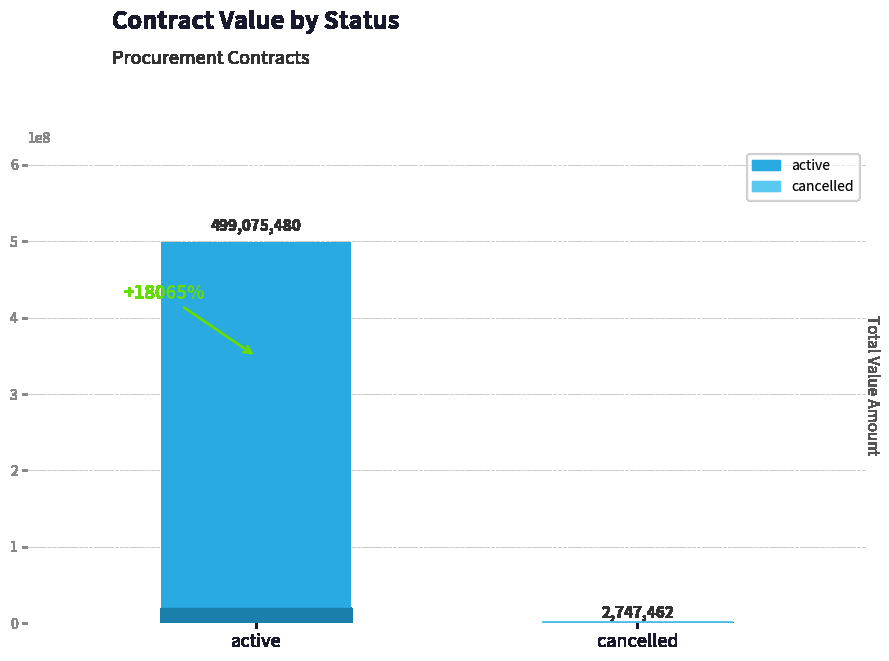

What value does the data have at active?

499075479.7